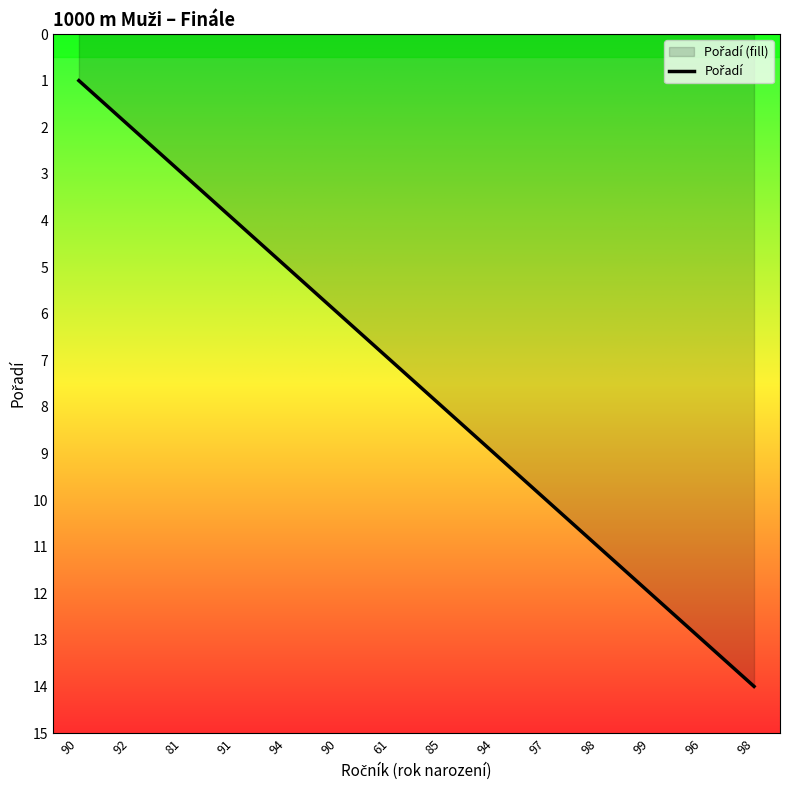

What is the label of the 10th point from the right?

94